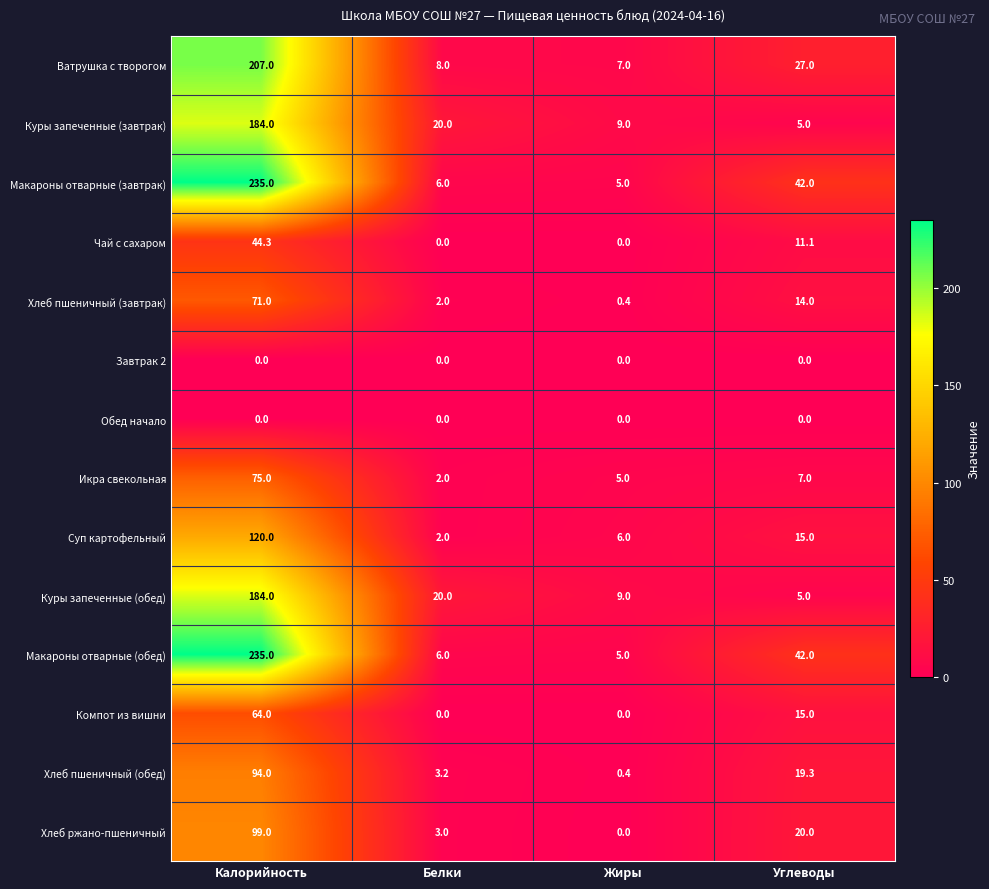

How many categories are shown in the chart?

4